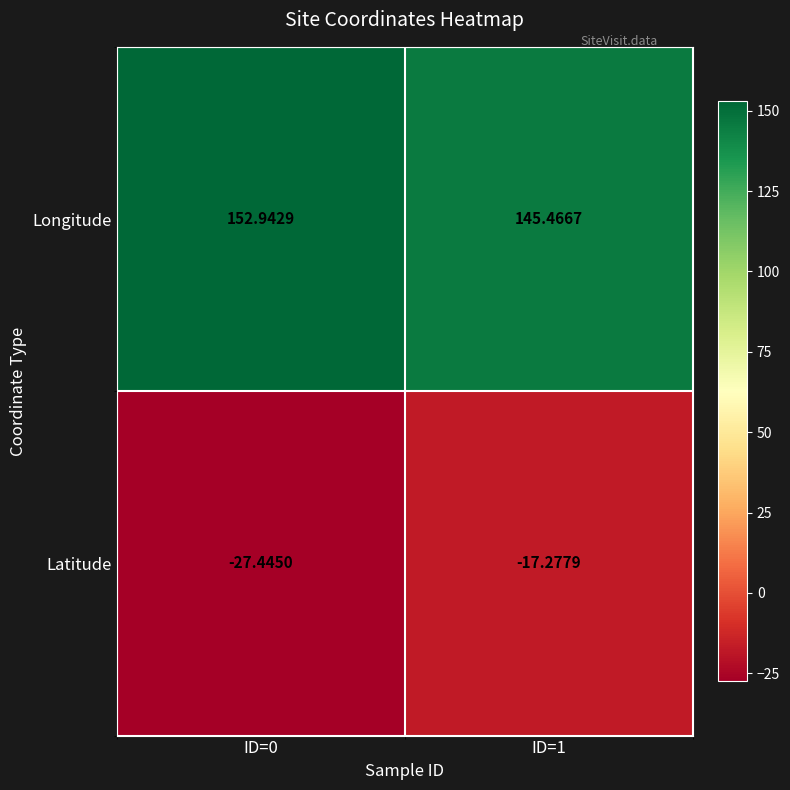

Rank the series by their average value, from highest to lowest.

Longitude, Latitude